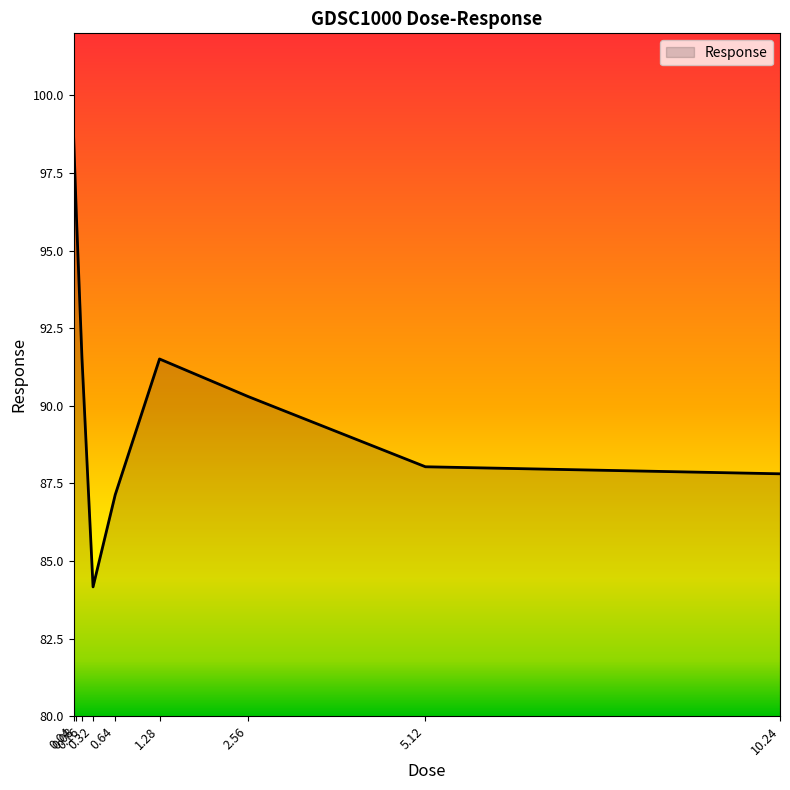

How many categories are shown in the chart?

9